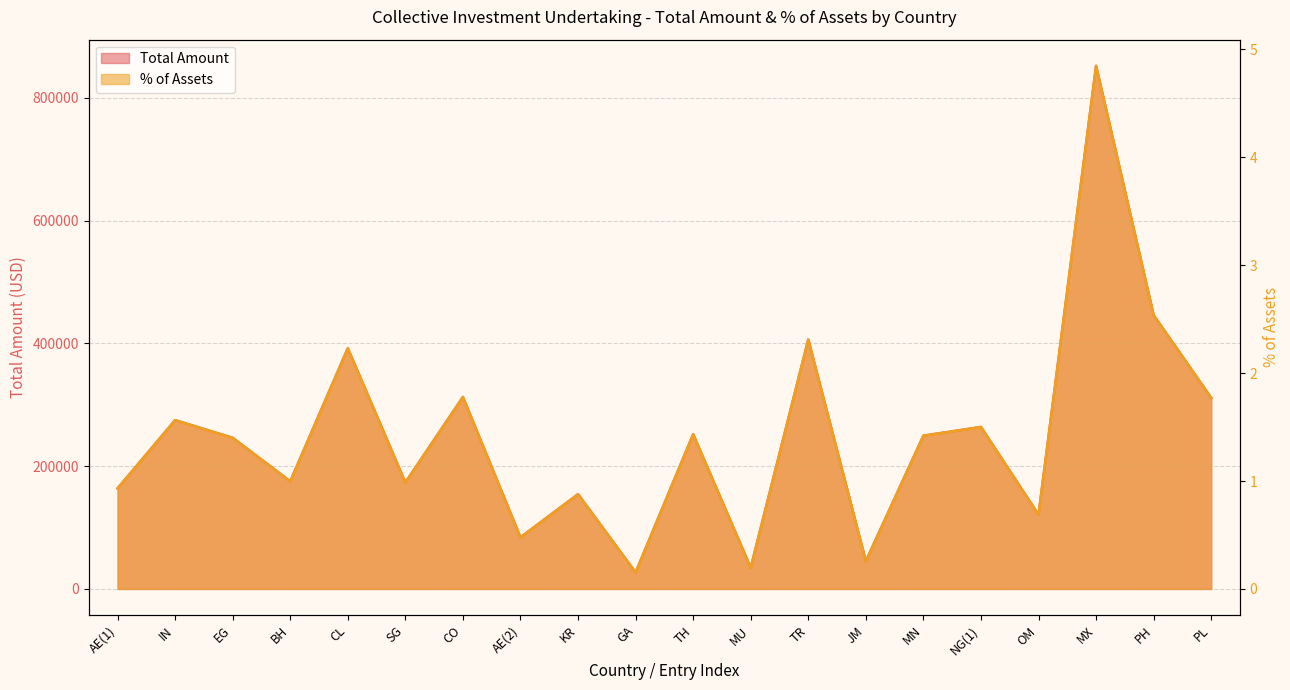

What is the spread (max minus min) of values at IN?

274887.4